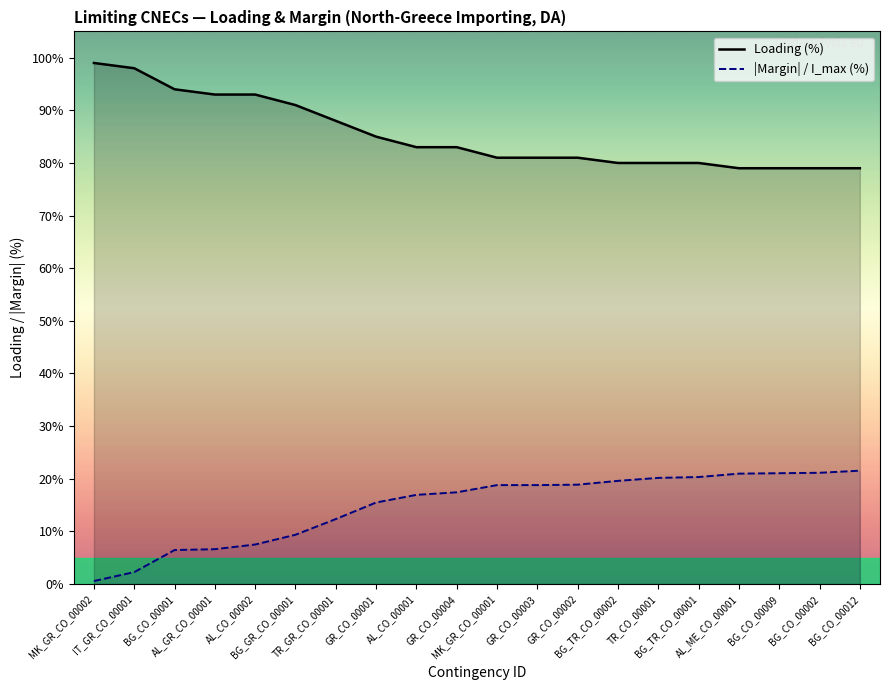

What is the difference between the maximum and minimum values in the |Margin| / I_max (%) series?

21.0